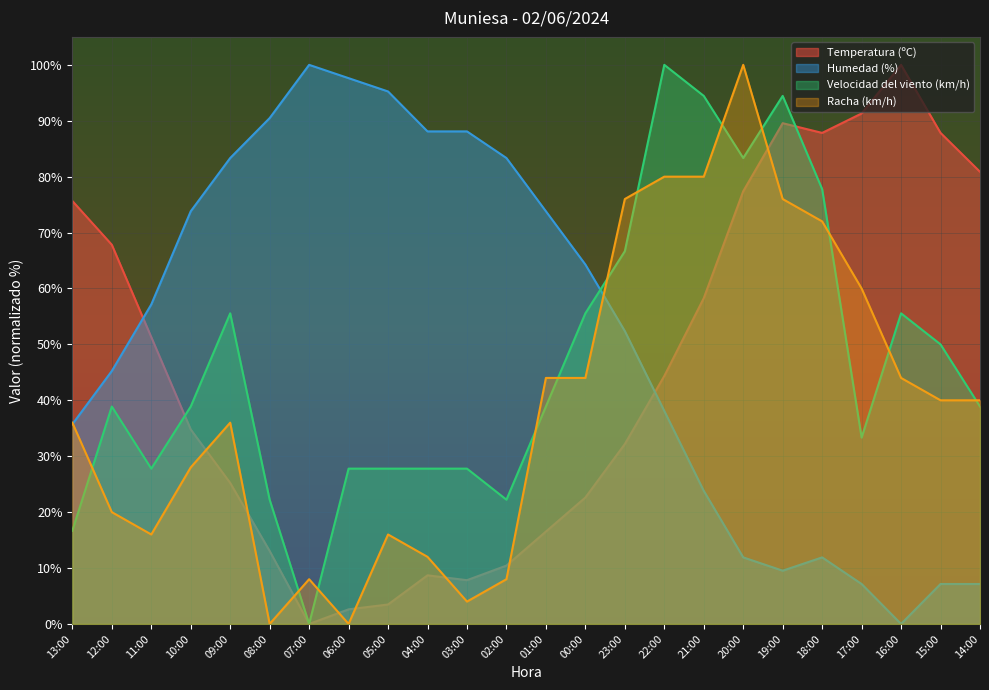

Reading left to right, list all the values displayed in this chart.

Temperatura (ºC): 75.7	67.8	51.3	34.8	25.2	13.0	0.0	2.6	3.5	8.7	7.8	10.4	16.5	22.6	32.2	44.3	58.3	77.4	89.6	87.8	91.3	100.0	87.8	80.9
Humedad (%): 35.7	45.2	57.1	73.8	83.3	90.5	100.0	97.6	95.2	88.1	88.1	83.3	73.8	64.3	52.4	38.1	23.8	11.9	9.5	11.9	7.1	0.0	7.1	7.1
Velocidad del viento (km/h): 16.7	38.9	27.8	38.9	55.6	22.2	0.0	27.8	27.8	27.8	27.8	22.2	38.9	55.6	66.7	100.0	94.4	83.3	94.4	77.8	33.3	55.6	50.0	38.9
Racha (km/h): 36.0	20.0	16.0	28.0	36.0	0.0	8.0	0.0	16.0	12.0	4.0	8.0	44.0	44.0	76.0	80.0	80.0	100.0	76.0	72.0	60.0	44.0	40.0	40.0